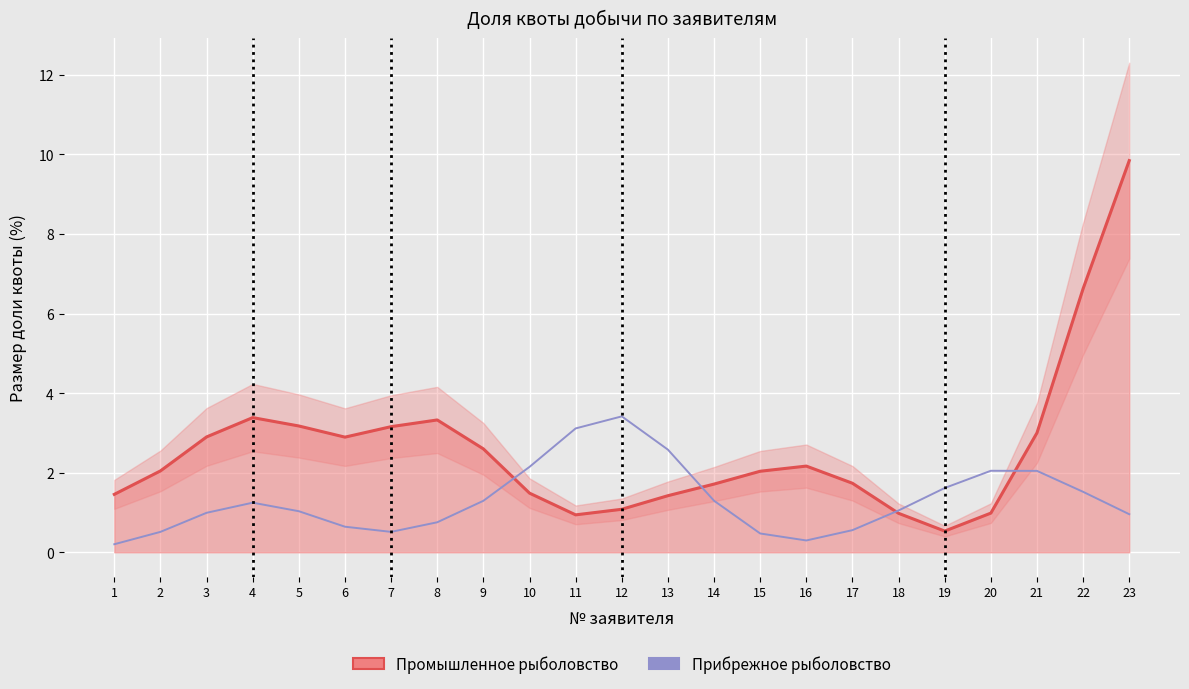

What is the total value across all series at 1?

1.7